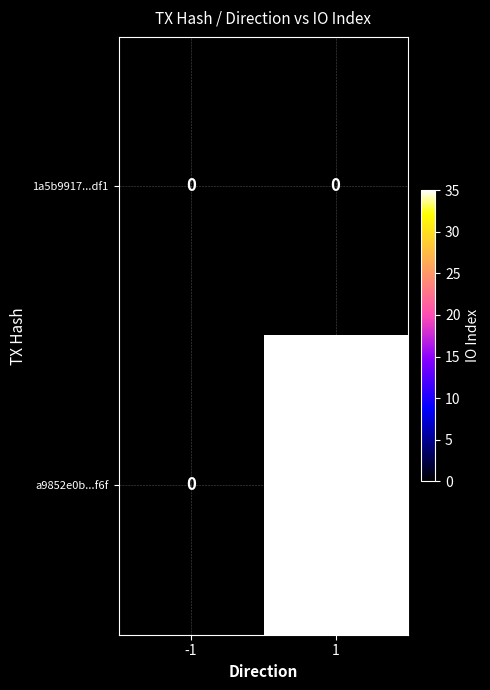

At which category is the sum across all series the highest?

1